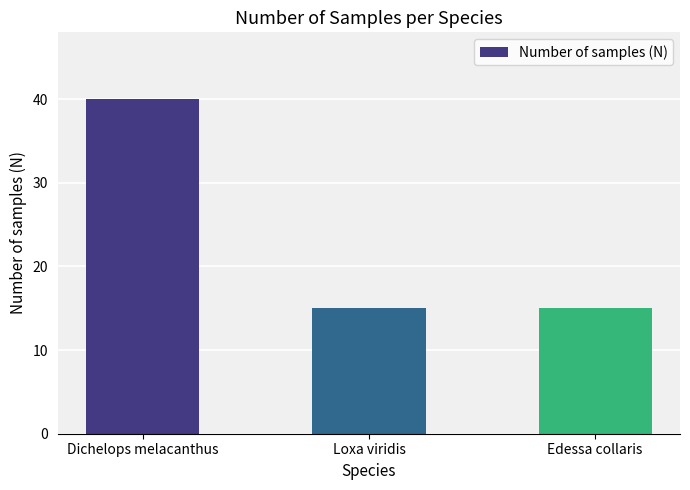

What position from the right is Edessa collaris?

1